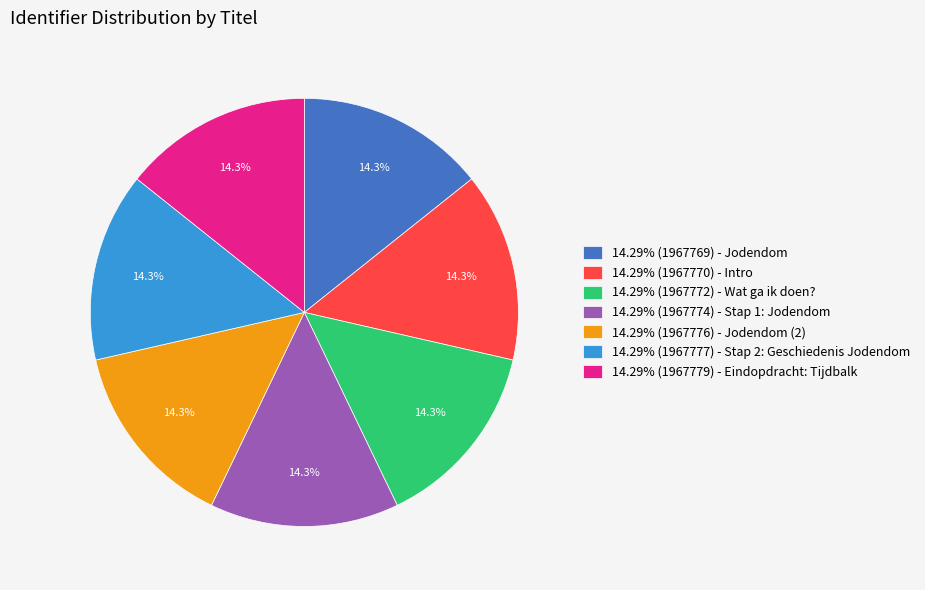

Combined, do 14.29% (1967769) - Jodendom and 14.29% (1967779) - Eindopdracht: Tijdbalk account for over 50%?

No